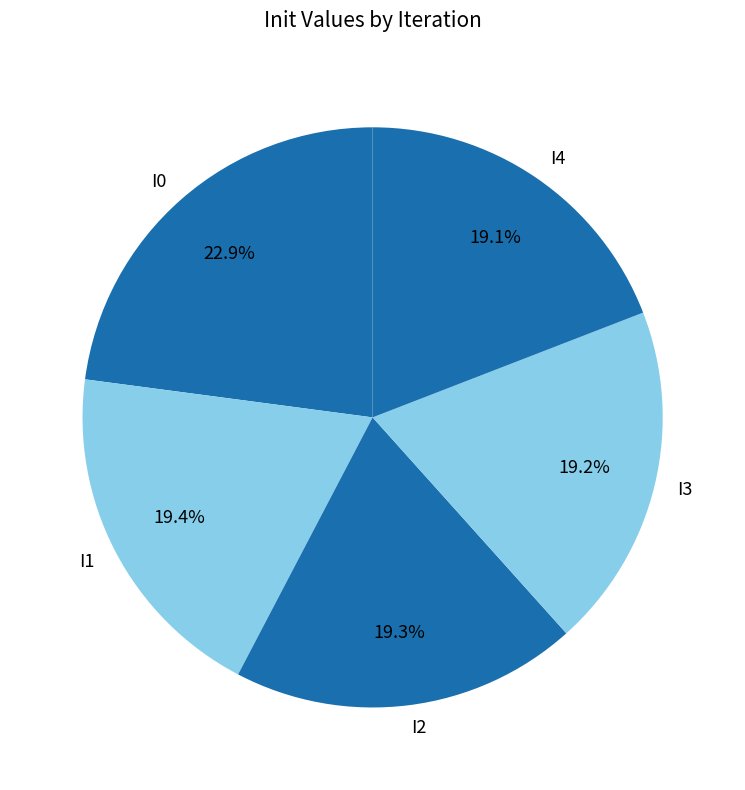

Which category has the biggest portion of the pie?

I0